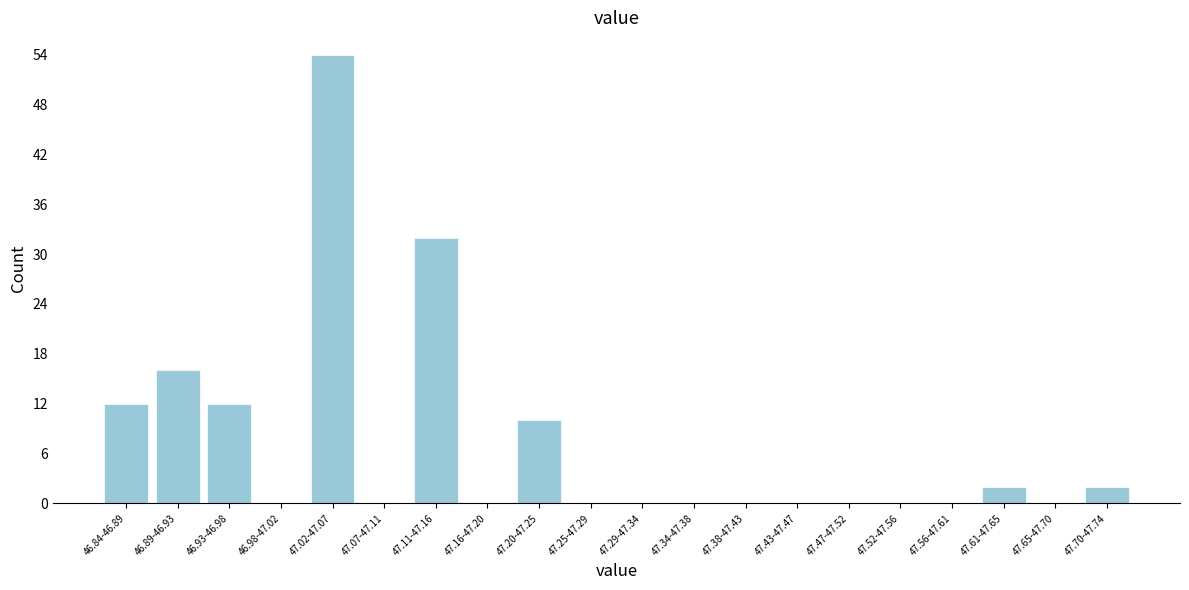

Reading right to left, transcribe all the data shown in this chart.

47.70-47.74=2	47.65-47.70=0	47.61-47.65=2	47.56-47.61=0	47.52-47.56=0	47.47-47.52=0	47.43-47.47=0	47.38-47.43=0	47.34-47.38=0	47.29-47.34=0	47.25-47.29=0	47.20-47.25=10	47.16-47.20=0	47.11-47.16=32	47.07-47.11=0	47.02-47.07=54	46.98-47.02=0	46.93-46.98=12	46.89-46.93=16	46.84-46.89=12